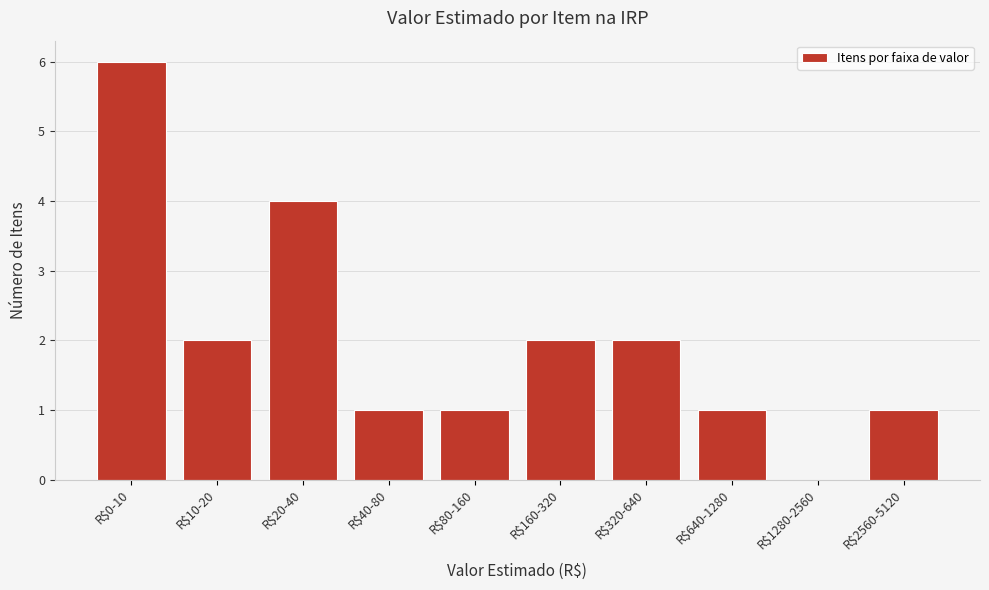

Is it true that the value at R$1280-2560 is 2?

False